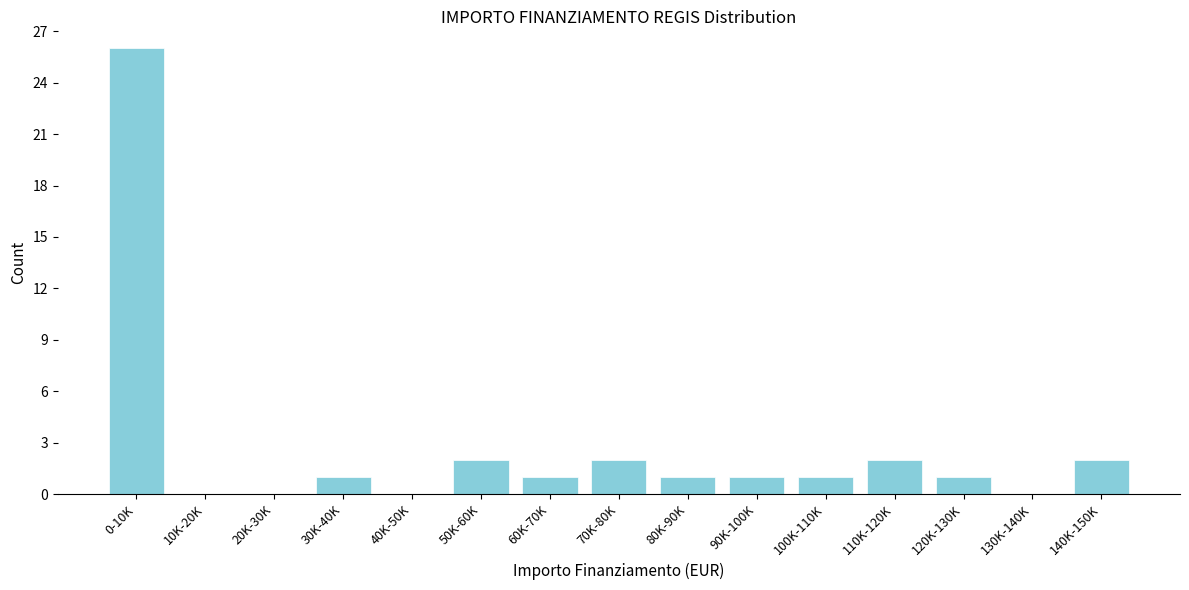

Reading left to right, list all the values displayed in this chart.

0-10K=26	10K-20K=0	20K-30K=0	30K-40K=1	40K-50K=0	50K-60K=2	60K-70K=1	70K-80K=2	80K-90K=1	90K-100K=1	100K-110K=1	110K-120K=2	120K-130K=1	130K-140K=0	140K-150K=2